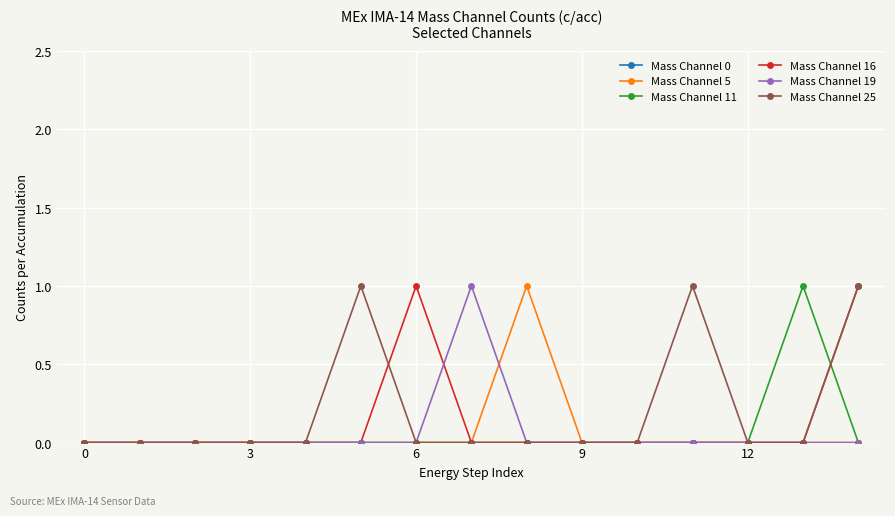

True or false: Mass Channel 5 has more than 0 points higher than both neighbors.

True